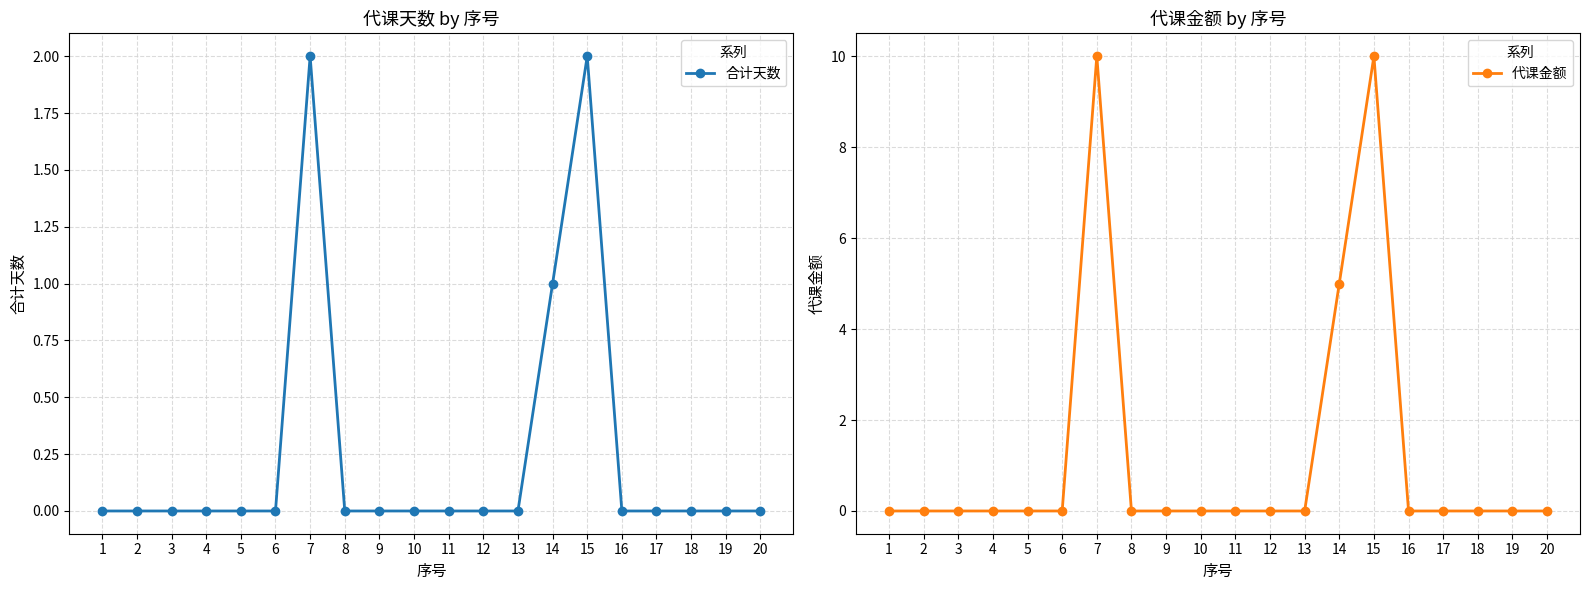

True or false: 合计天数 and 代课金额 intersect in this chart.

False